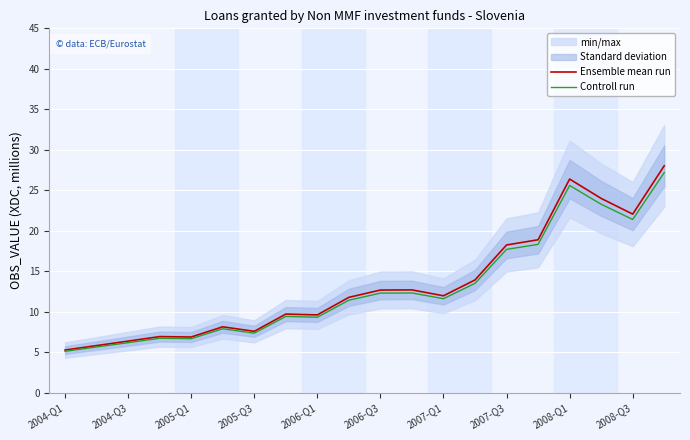

List the series in order of their overall mean, lowest first.

Controll run, Ensemble mean run